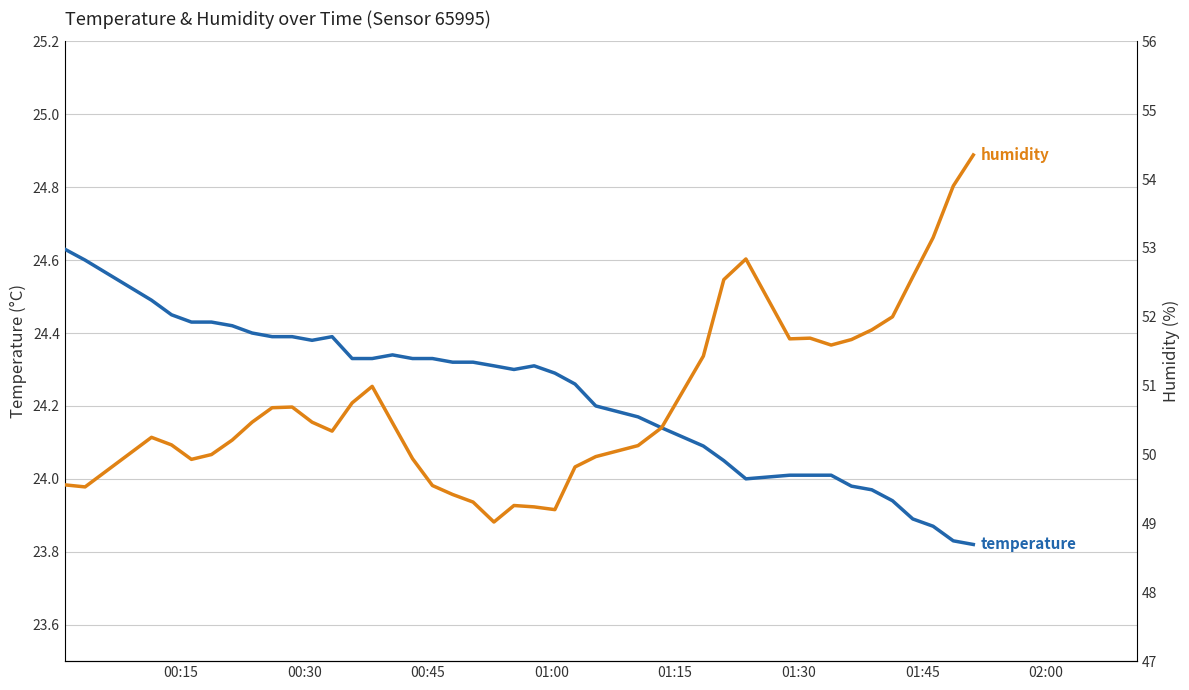

How many values in the temperature series are below 24?

7